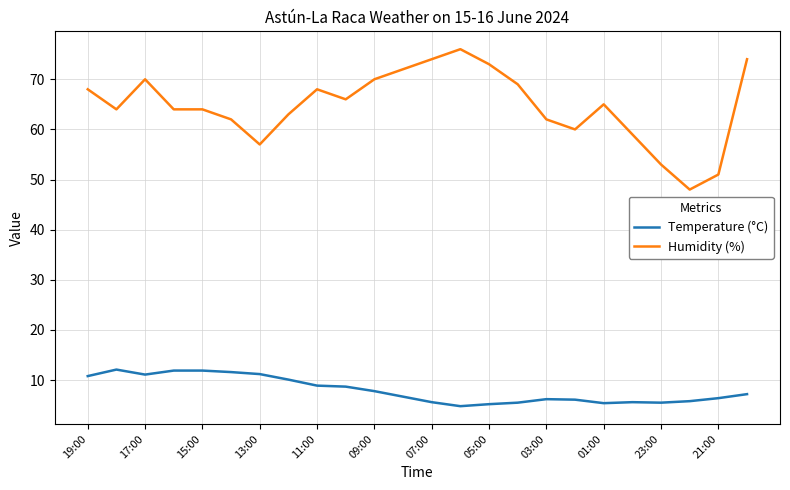

What is the smallest value displayed?

4.8